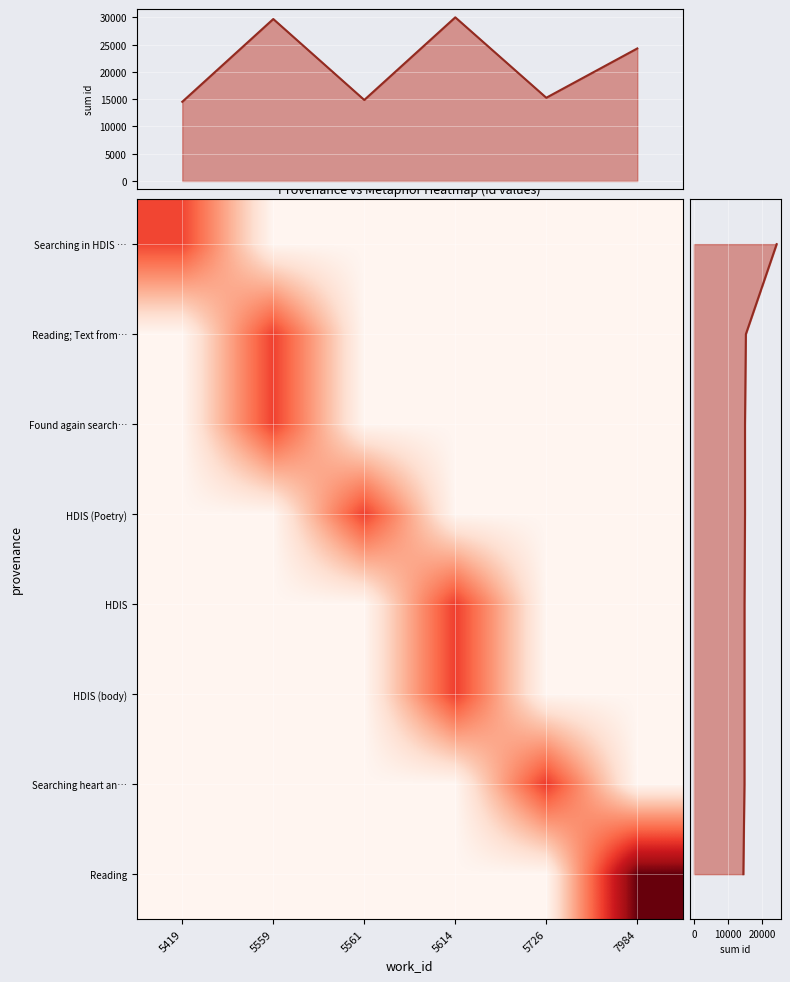

At which label does Found again search… reach its minimum?

5419